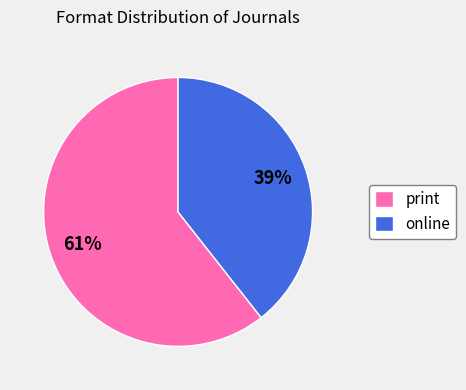

Which category has the biggest portion of the pie?

print